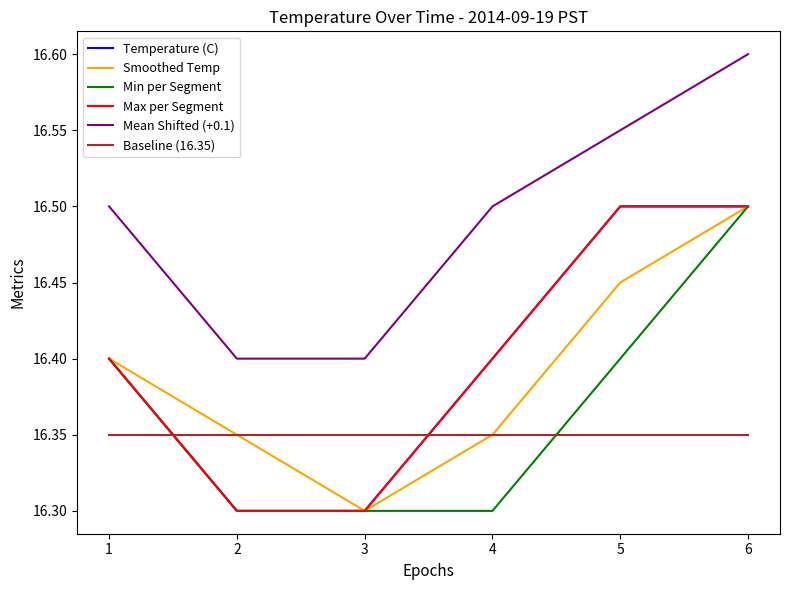

Does the chart have visible grid lines?

No